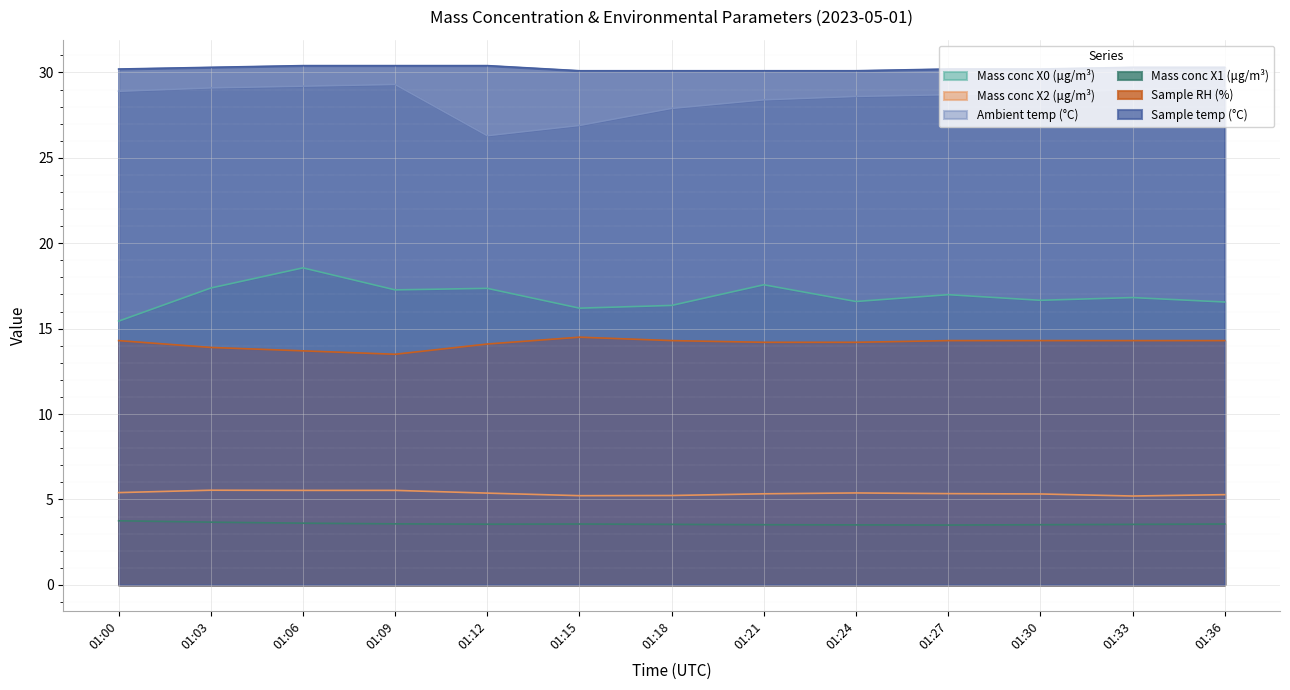

At which category does the chart reach its minimum across all series?

01:27